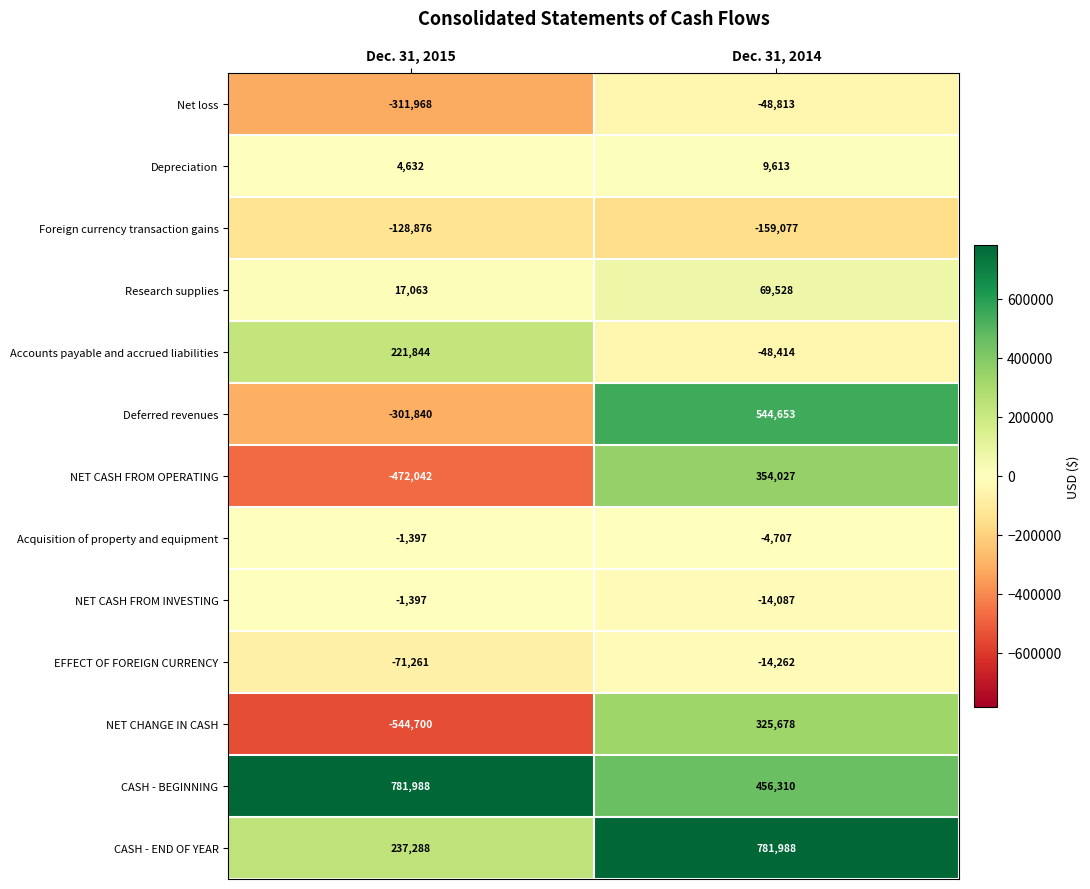

At which category does the chart reach its minimum across all series?

Dec. 31, 2015